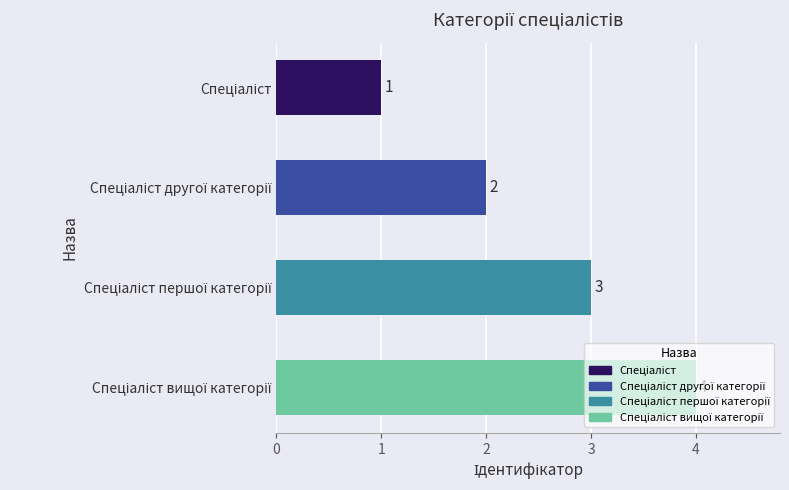

What is the maximum value shown in the chart?

4